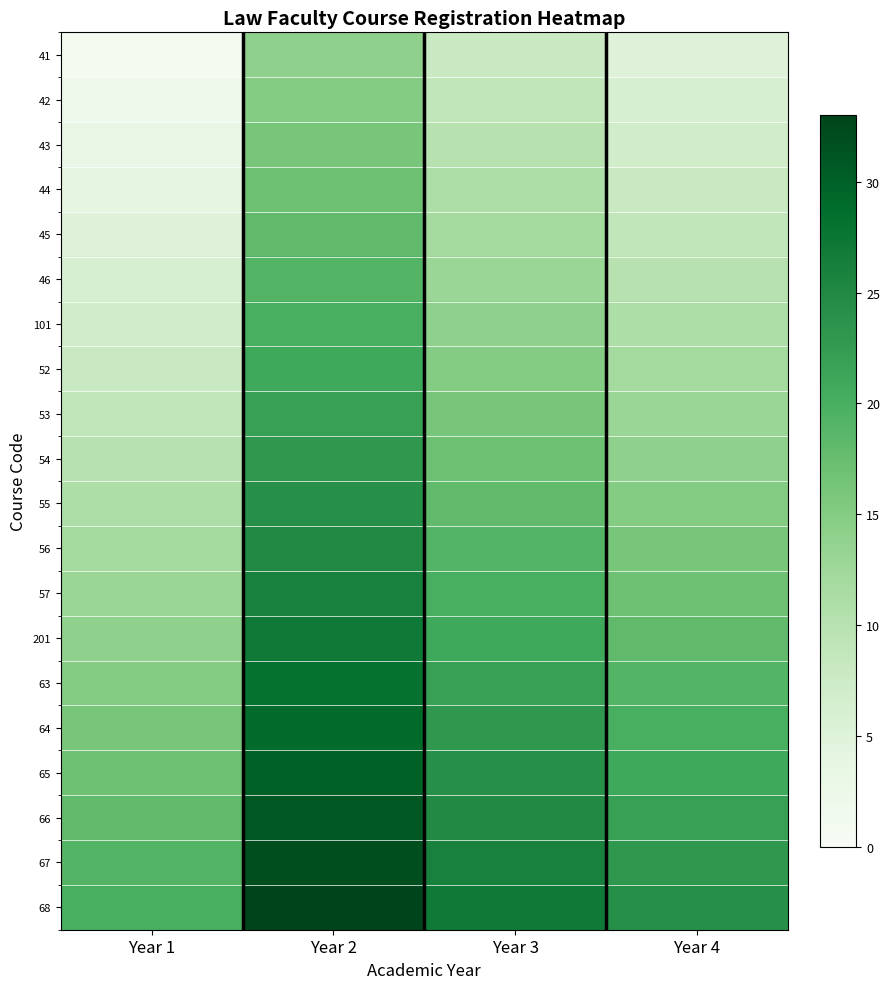

Rank the series by their maximum value, from highest to lowest.

68, 67, 66, 65, 64, 63, 201, 57, 56, 55, 54, 53, 52, 101, 46, 45, 44, 43, 42, 41